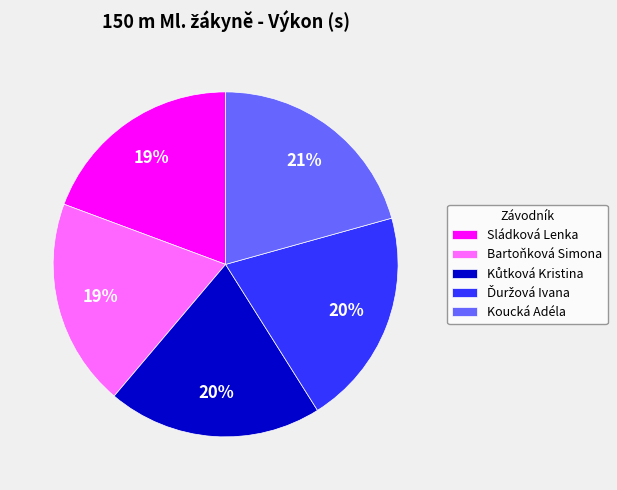

To the nearest percent, what percentage of the pie is Koucká Adéla?

21%